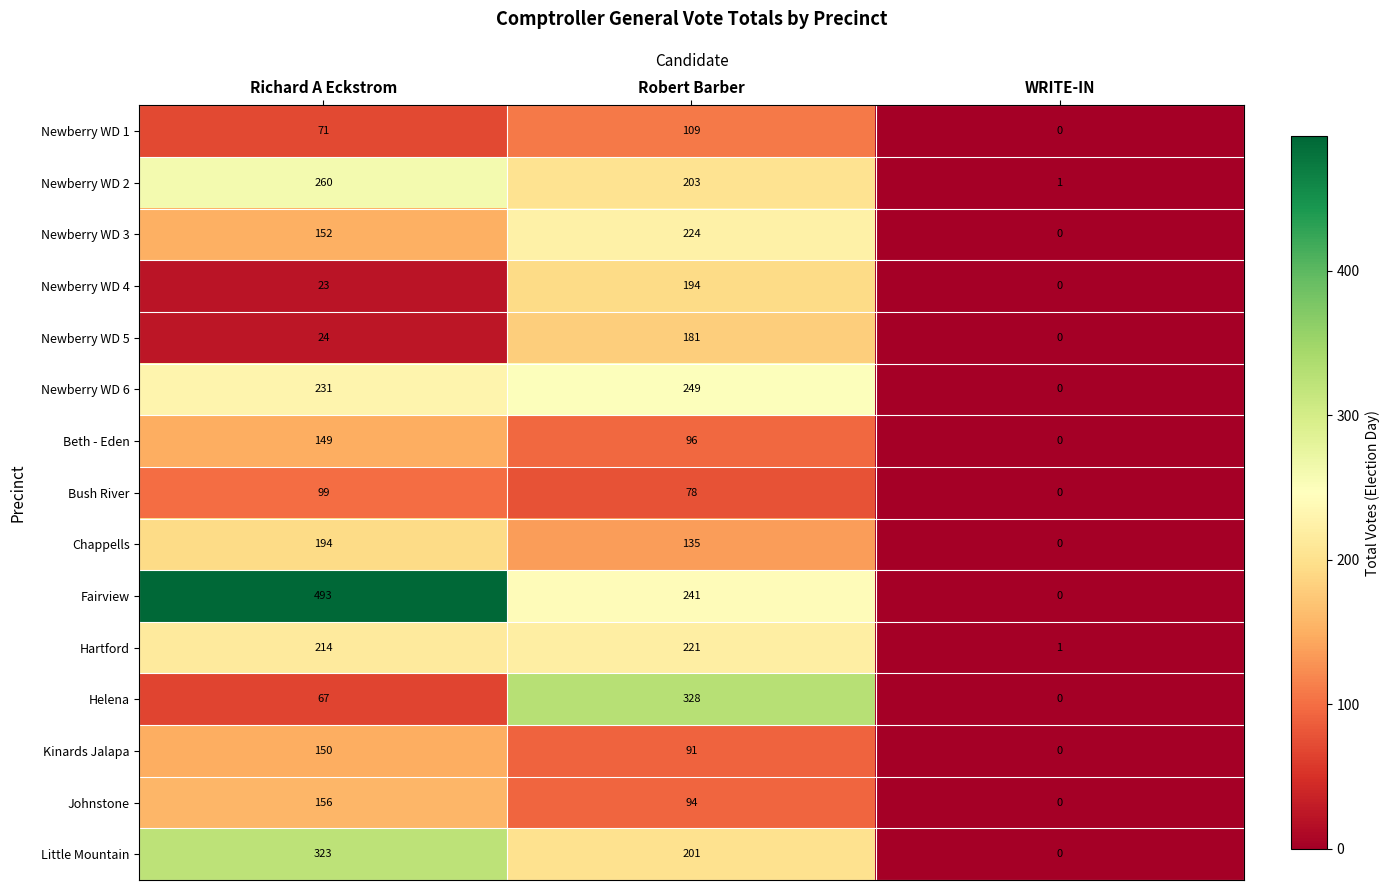

How many series are shown in this chart?

15